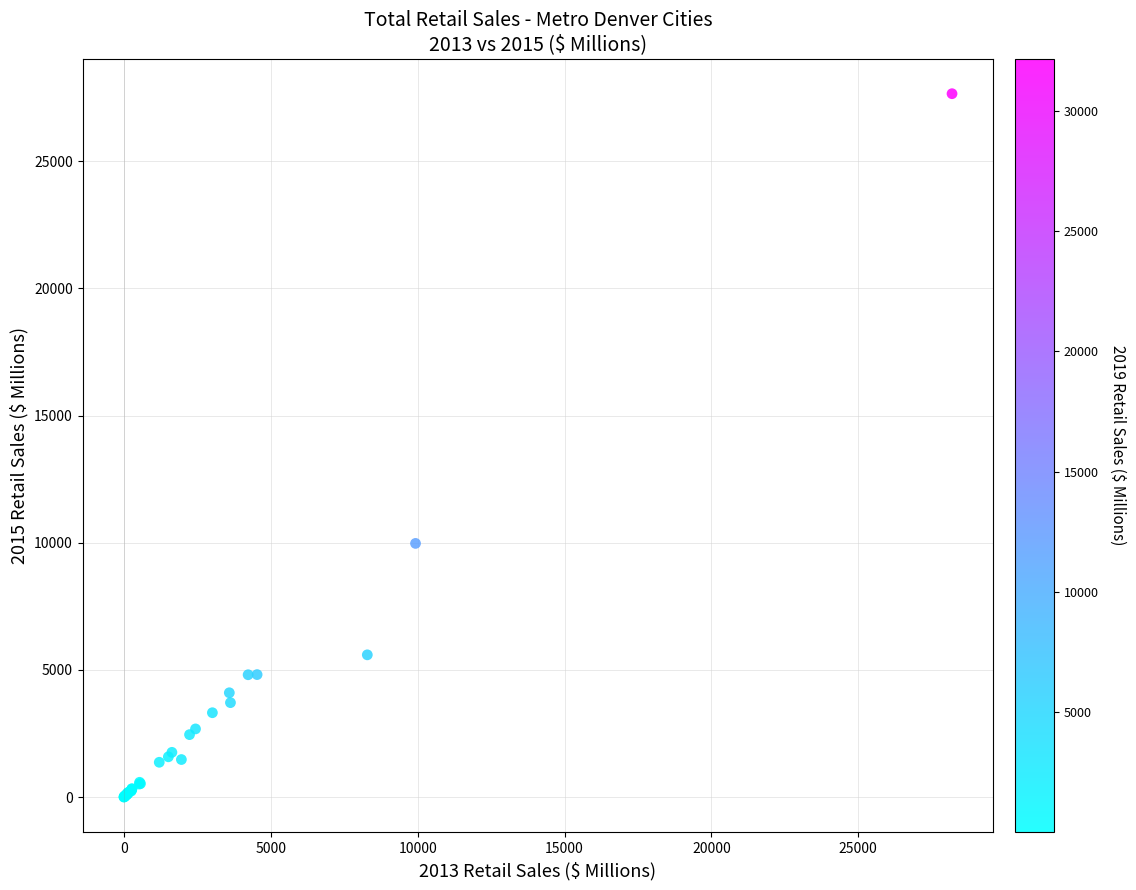

What Y value in the scatter plot is closest to 13830?

9975.6